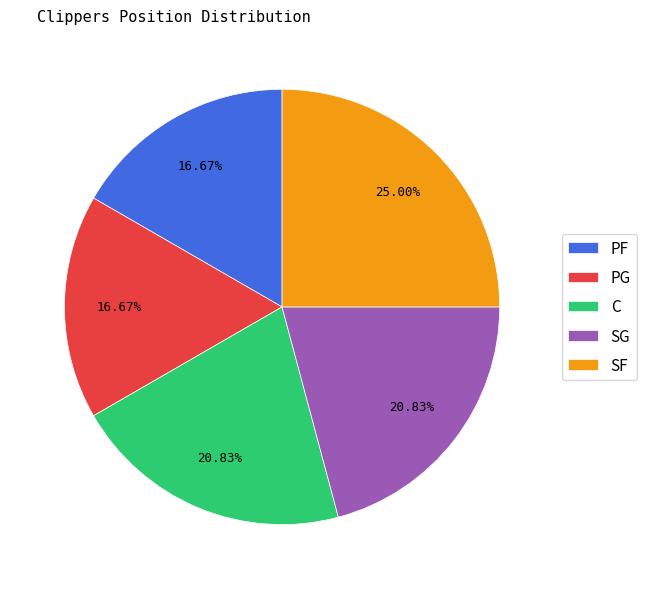

Which has a higher value, C or SF?

SF